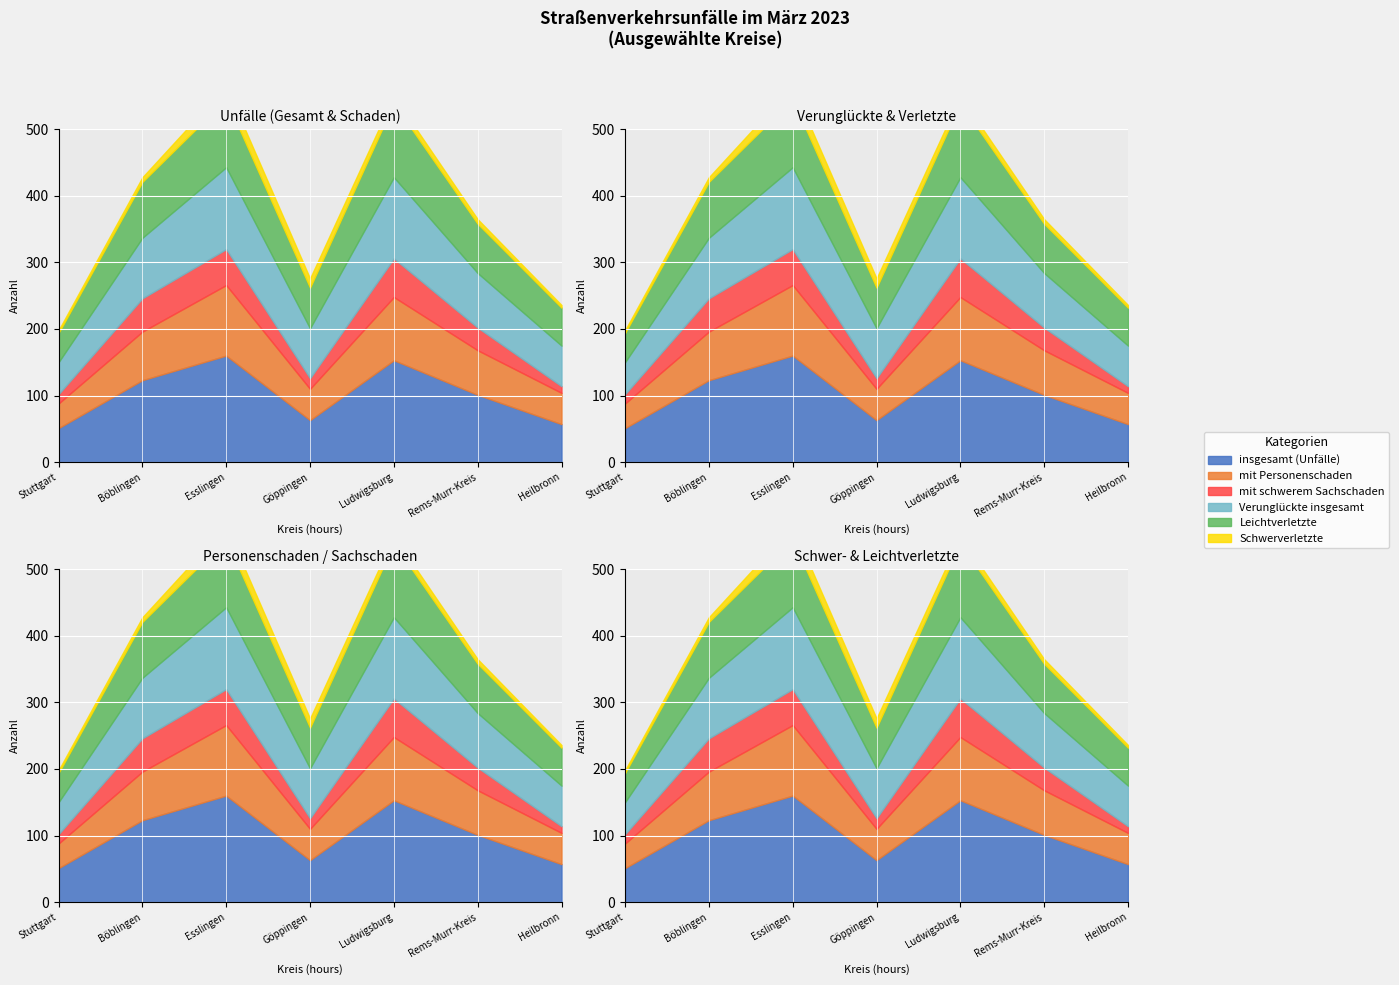

True or false: mit Personenschaden and Verunglückte insgesamt intersect in this chart.

False